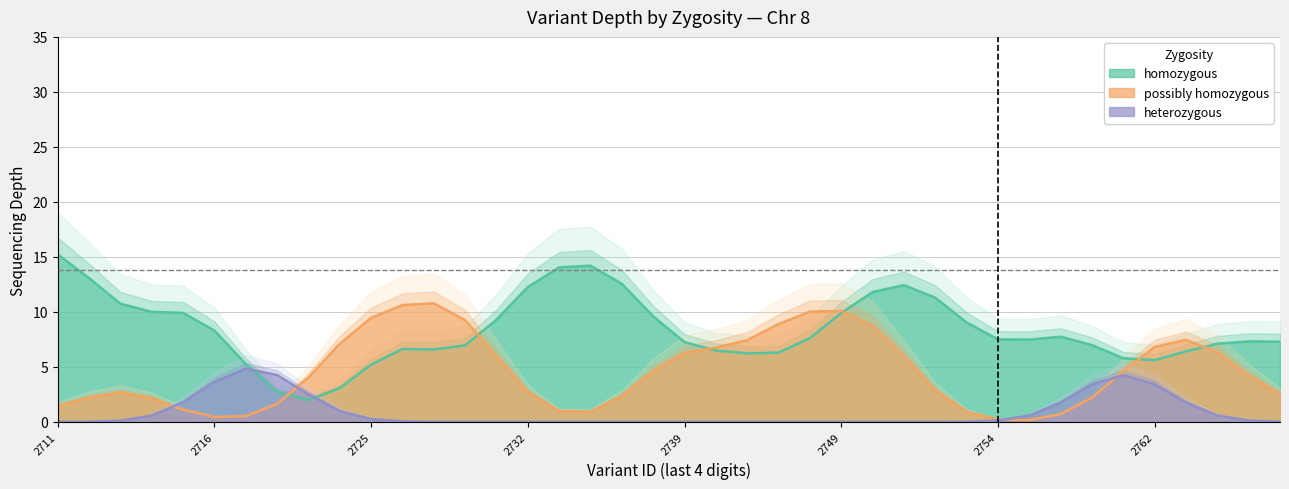

At which category does the chart reach its peak across all series?

52882735